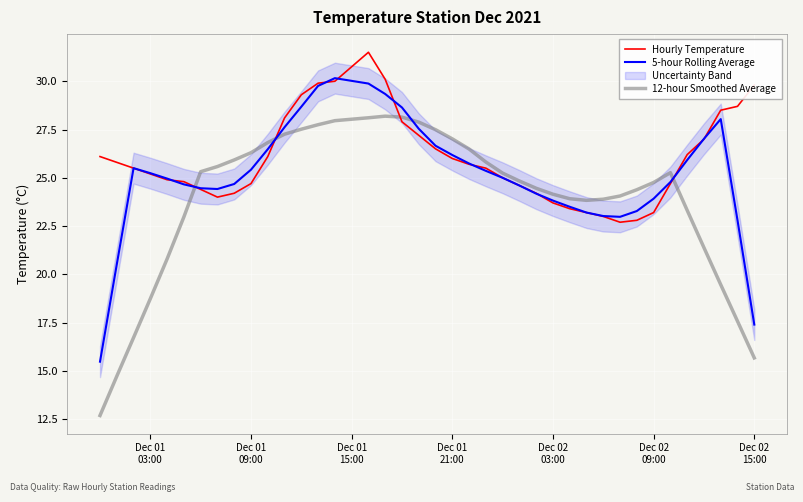

True or false: 12-hour Smoothed Average has more than 0 points higher than both neighbors.

True